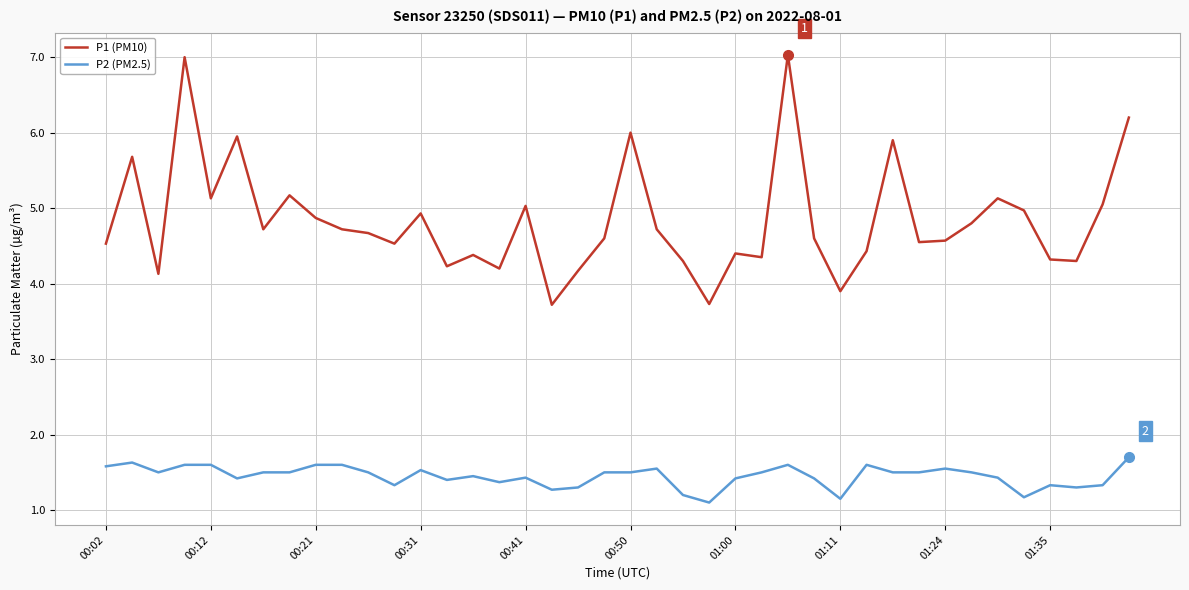

How many P2 (PM2.5) values are between 1 and 2?

40